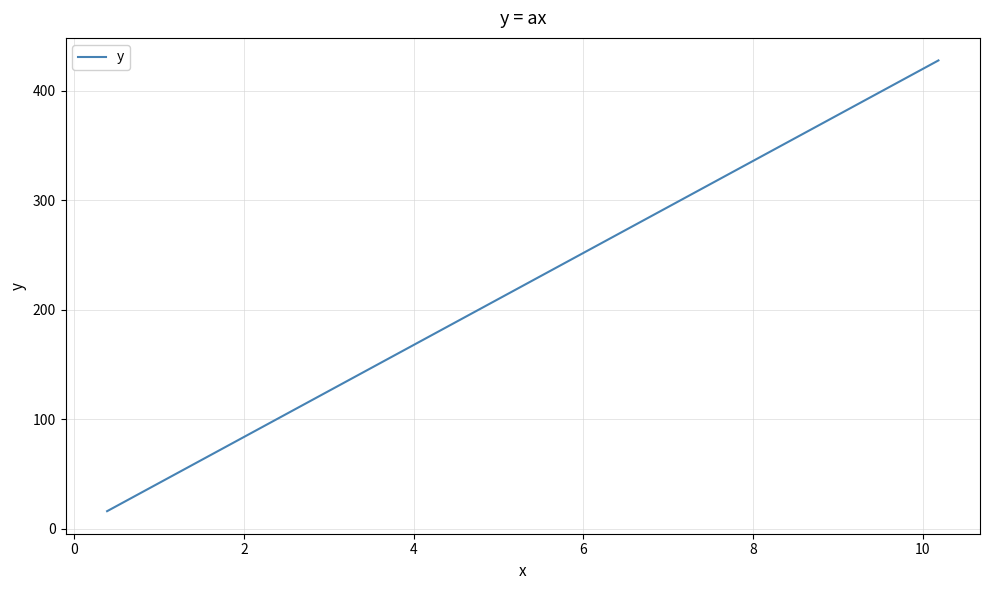

What is the difference between the maximum and minimum values?

411.5